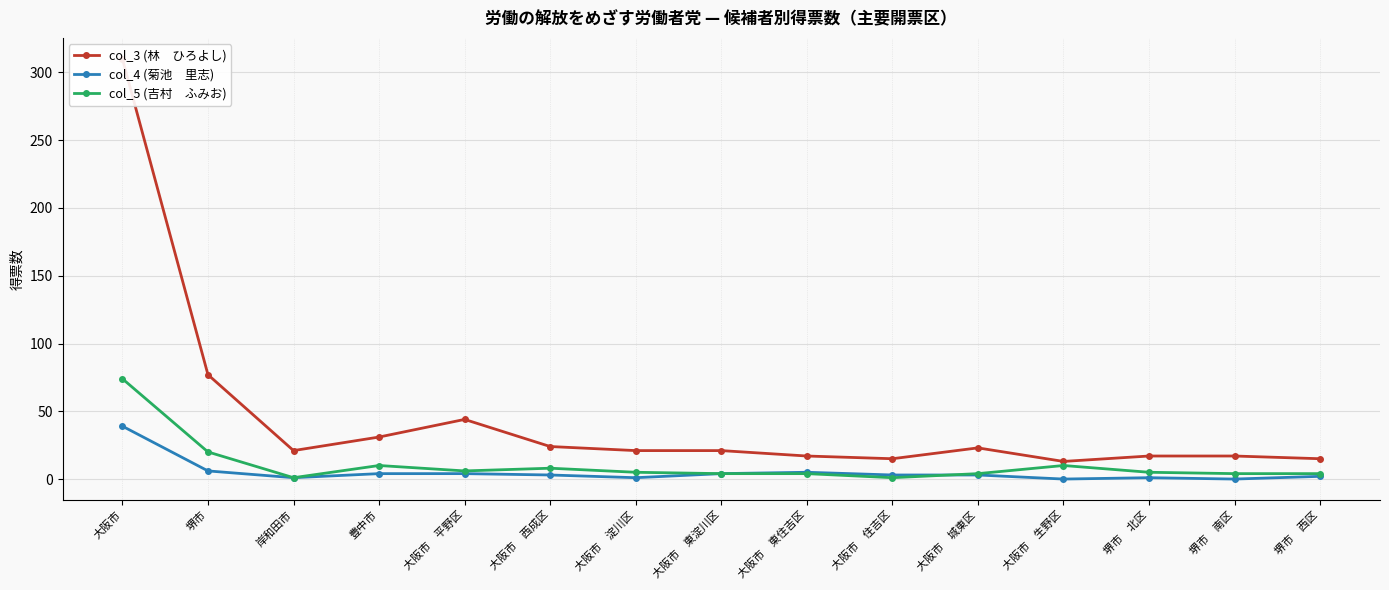

What is the spread (max minus min) of values at 大阪市　淀川区?

20.0